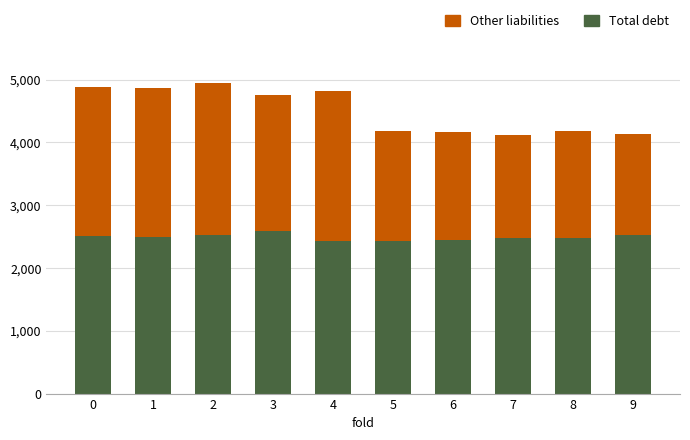

What is the sum of all Total debt values?

24904.1